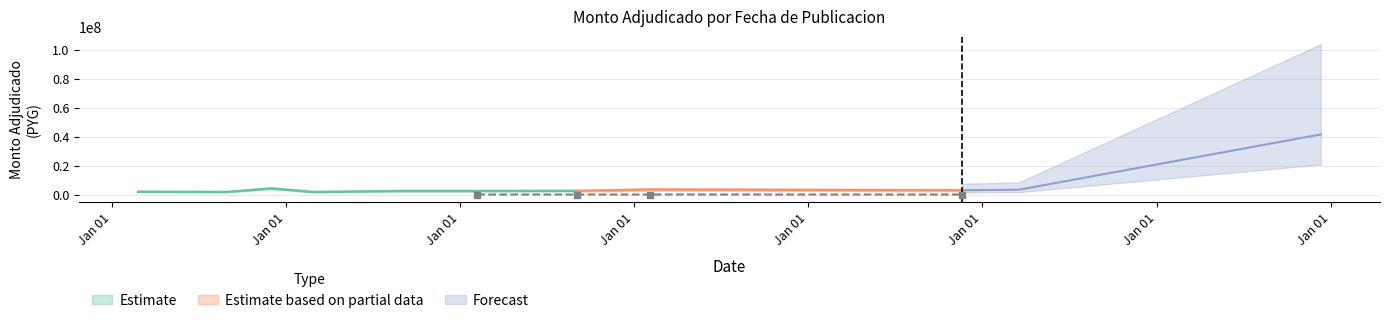

How many interior local valleys (lower than both neighbors) does the data have?

3